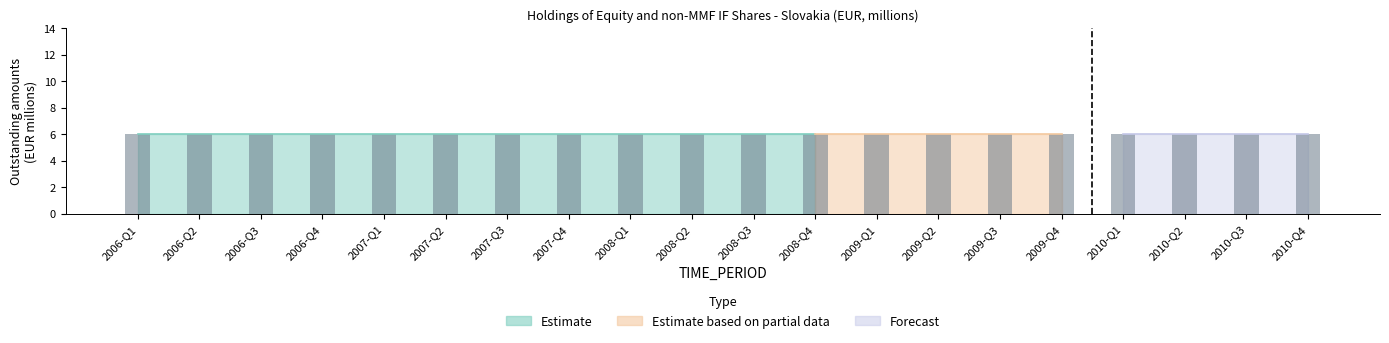

What is the label of the 10th bar from the left?

2008-Q2